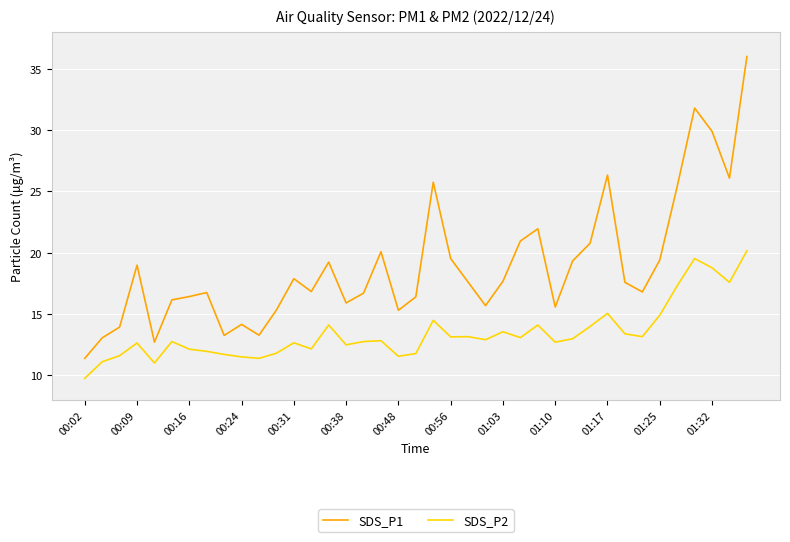

Which series has the largest total across all categories?

SDS_P1